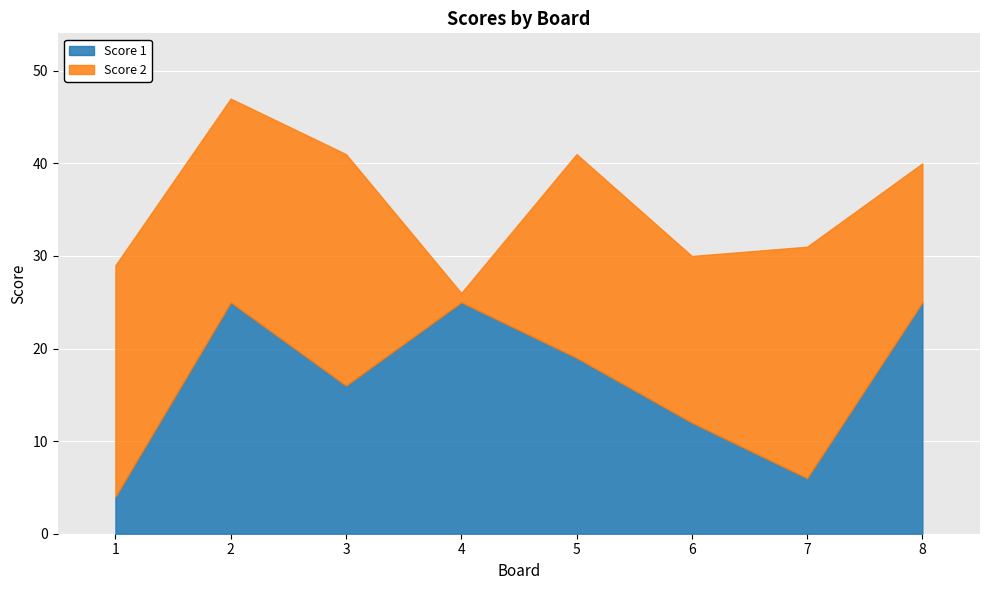

What is the value of the Score 2 point at the 3rd from the left?

25